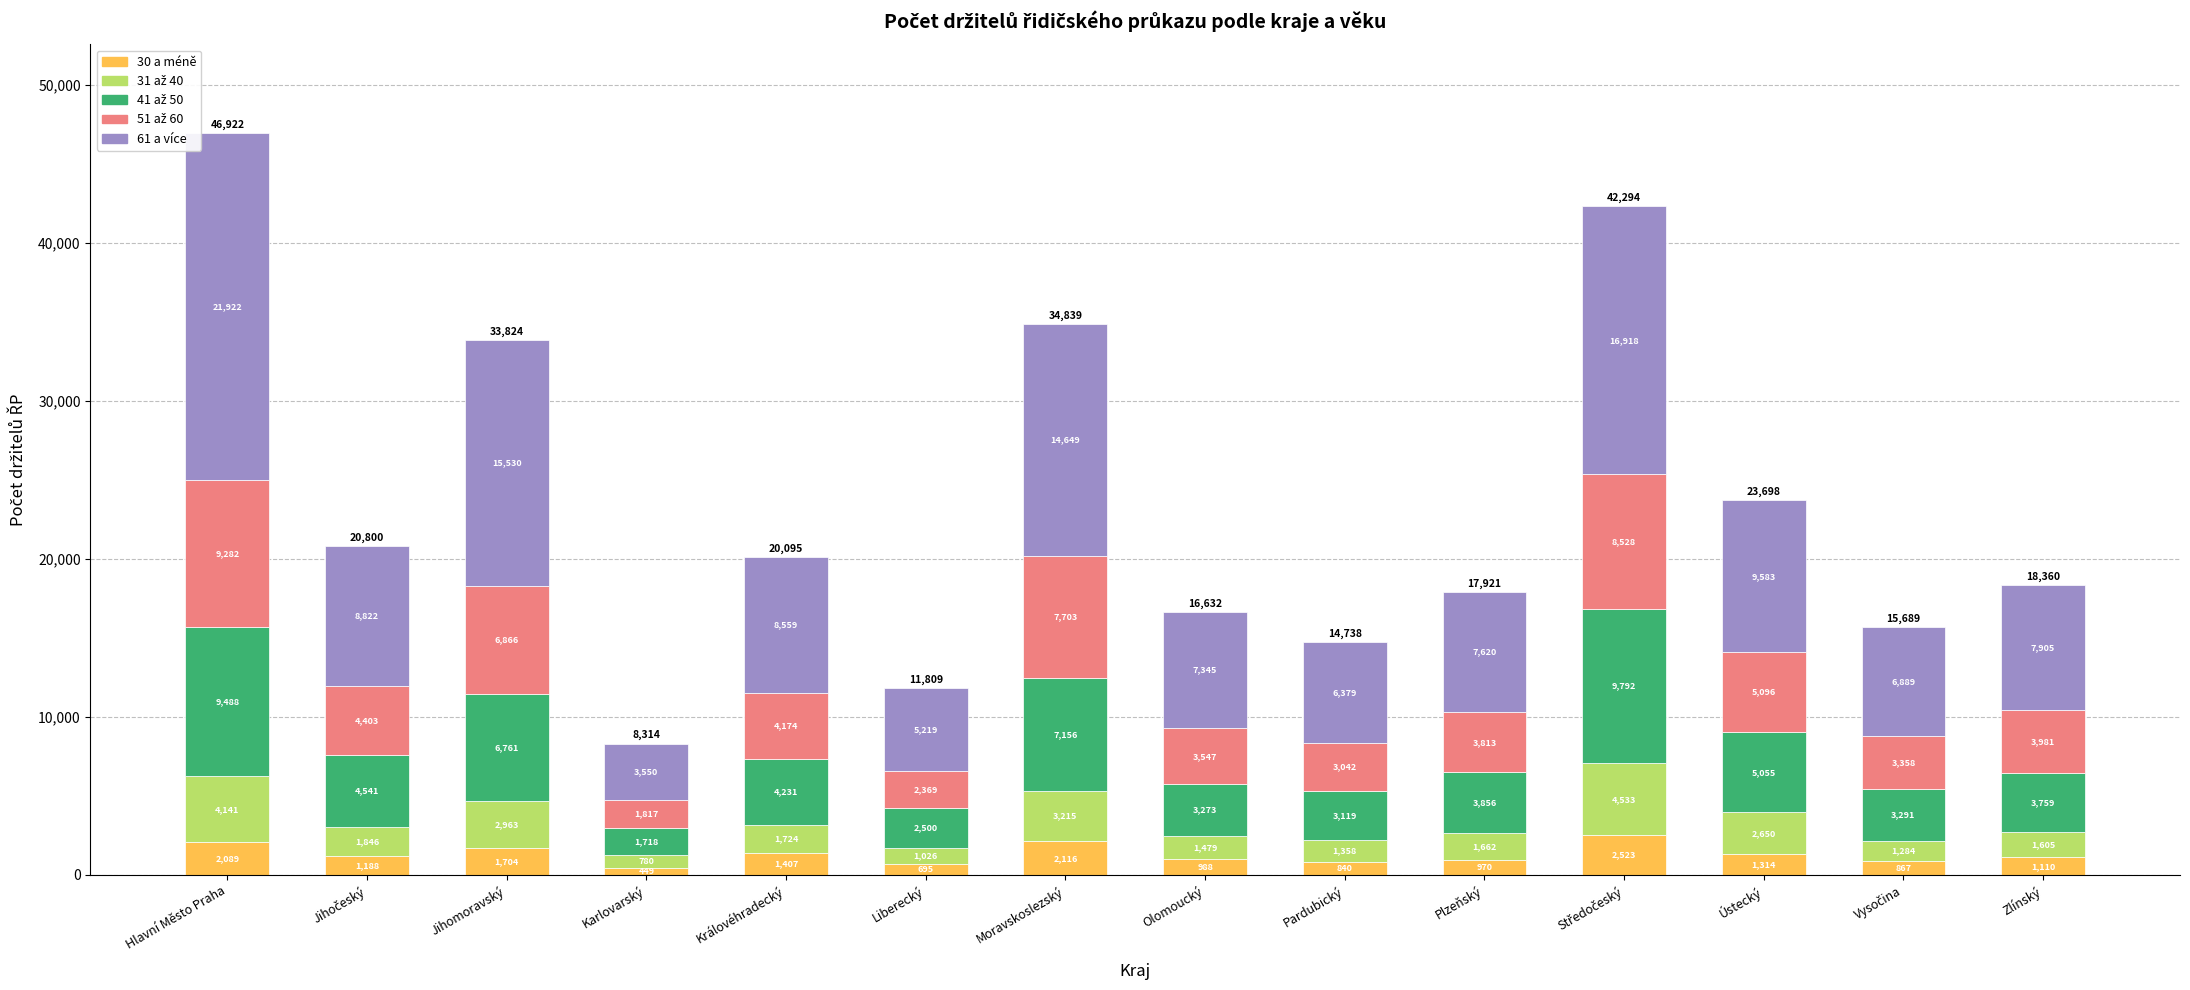

At which label does 30 a méně first exceed 1188?

Hlavní Město Praha